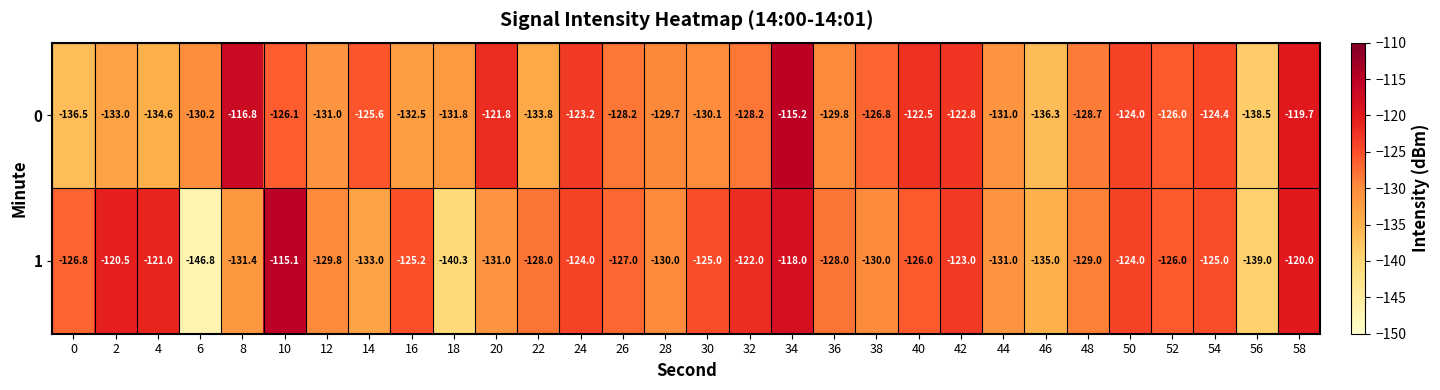

Which series changed the most between 24 and 26?

0